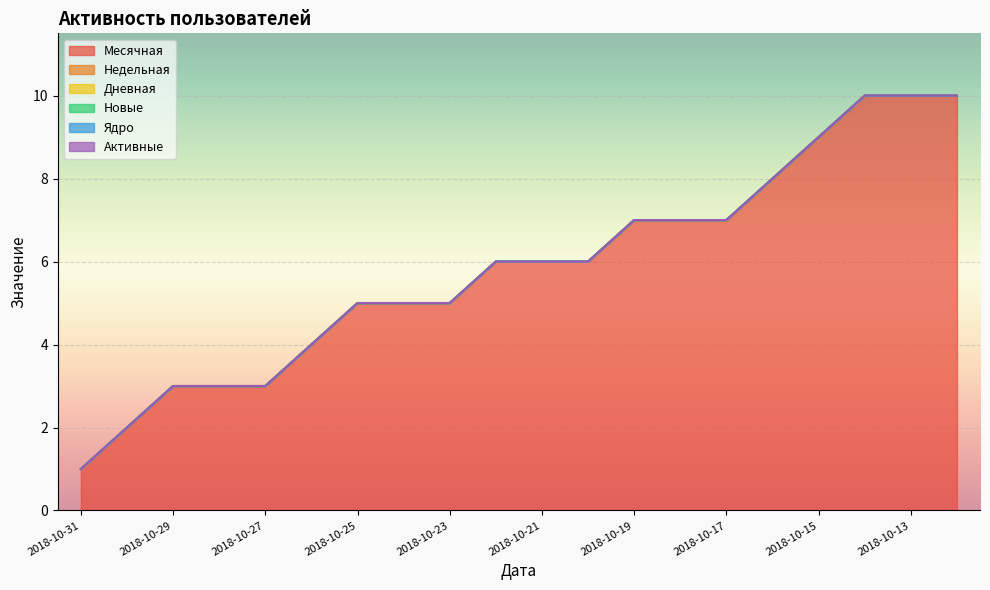

Between 2018-10-18 and 2018-10-27, which is larger?

2018-10-18